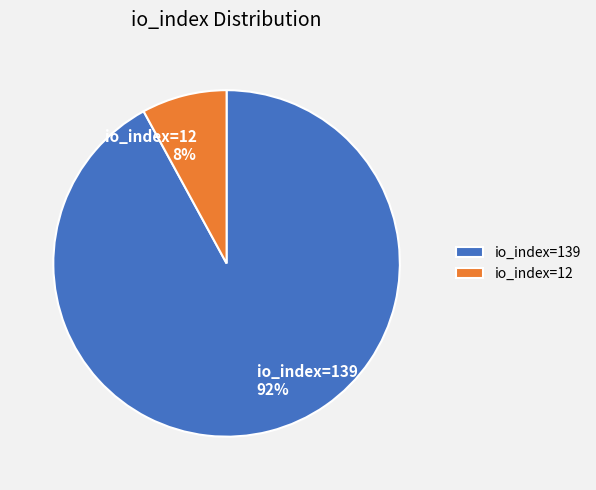

Combined, do io_index=139 and io_index=12 account for over 50%?

Yes